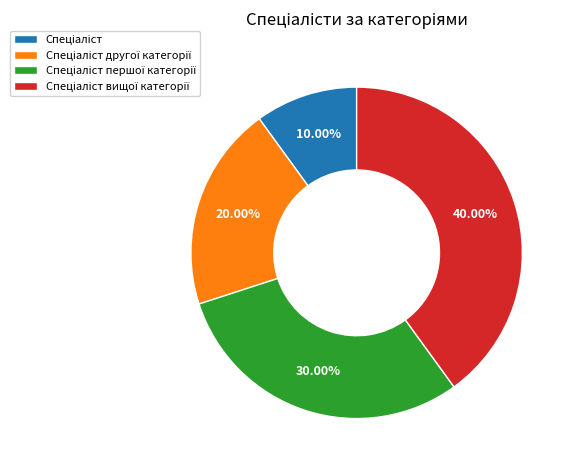

Is there any slice that represents more than half of the pie?

No